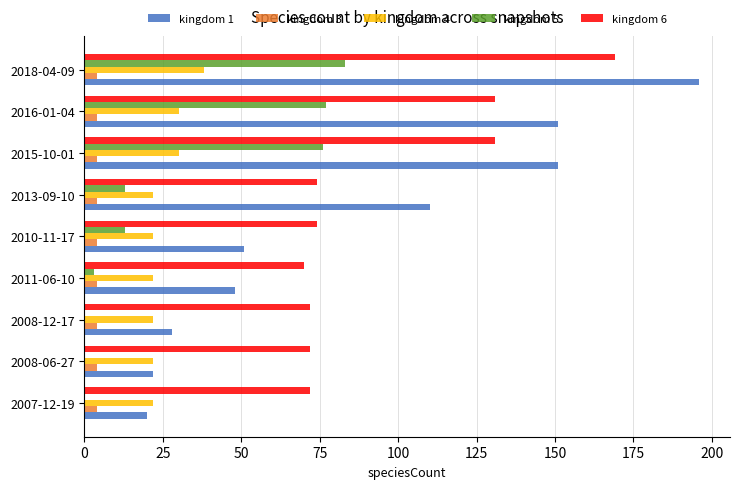

True or false: kingdom 1 has a value of 110 at 2013-09-10.

True